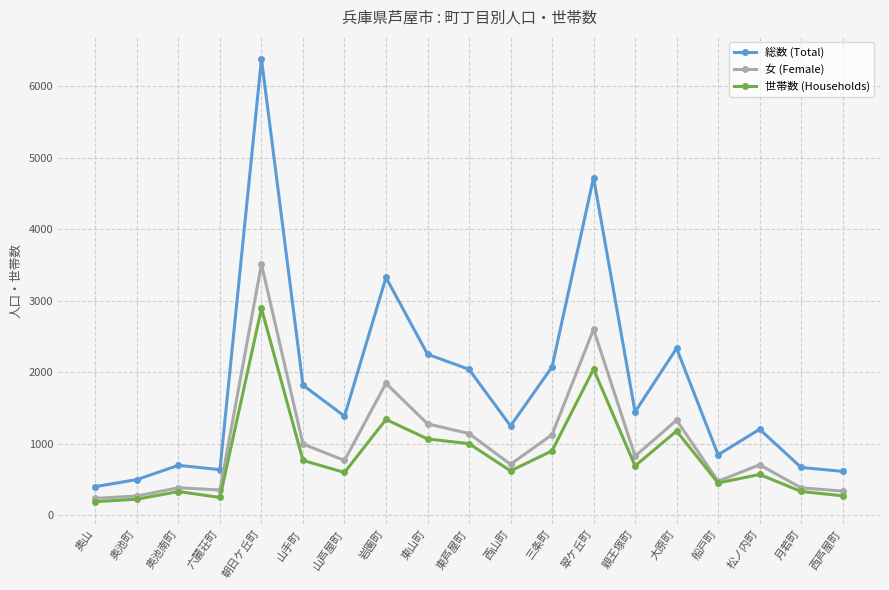

Is it true that 総数 (Total) equals 1055 at 月若町?

False